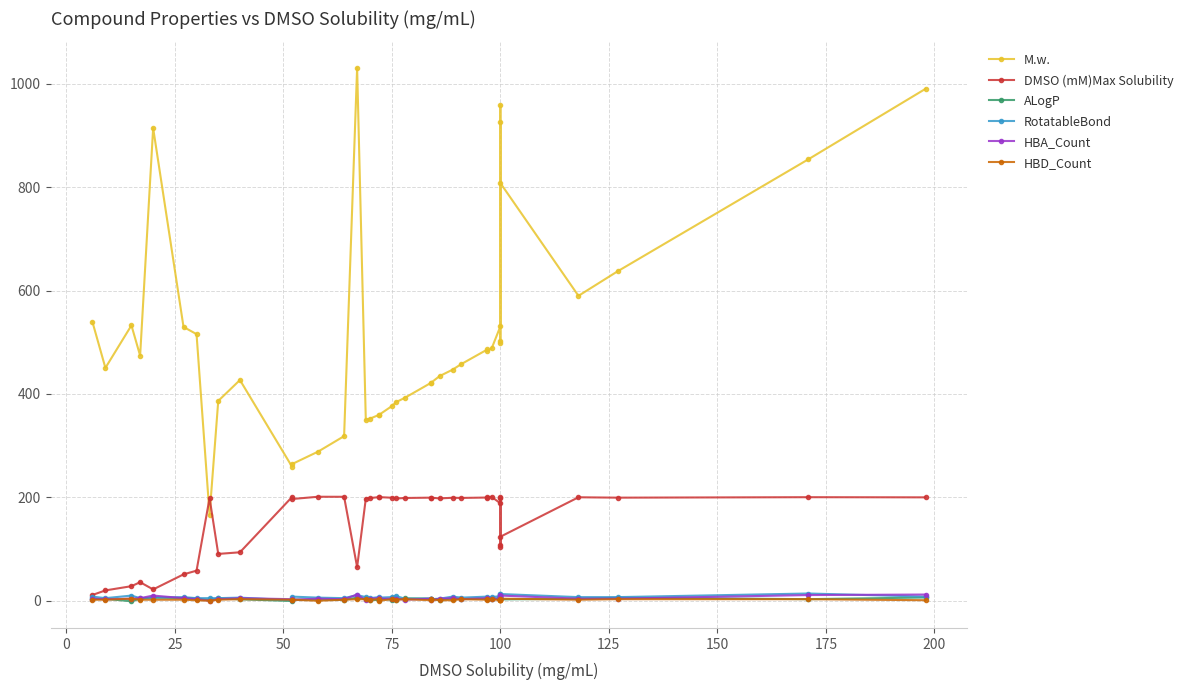

What is the difference between the second highest and minimum values in the ALogP series?

7.4